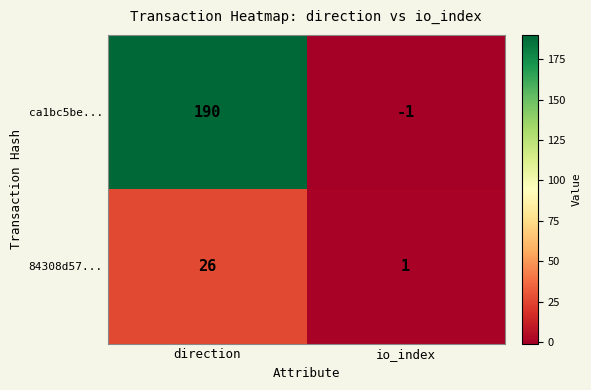

Which series has the largest range (max minus min)?

ca1bc5be...